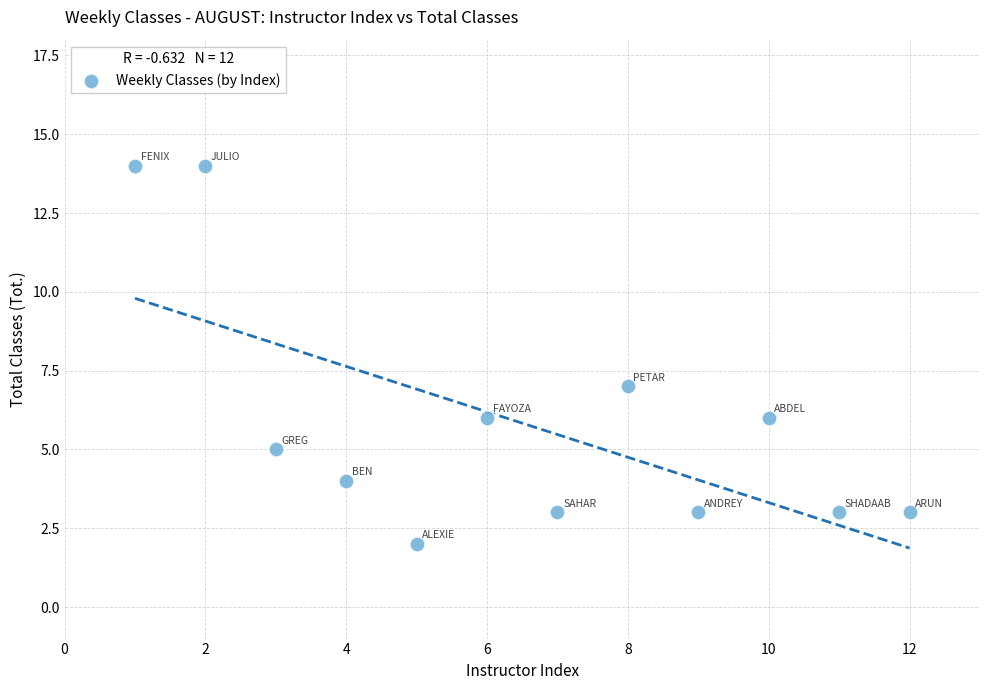

What is the average Y value?

6